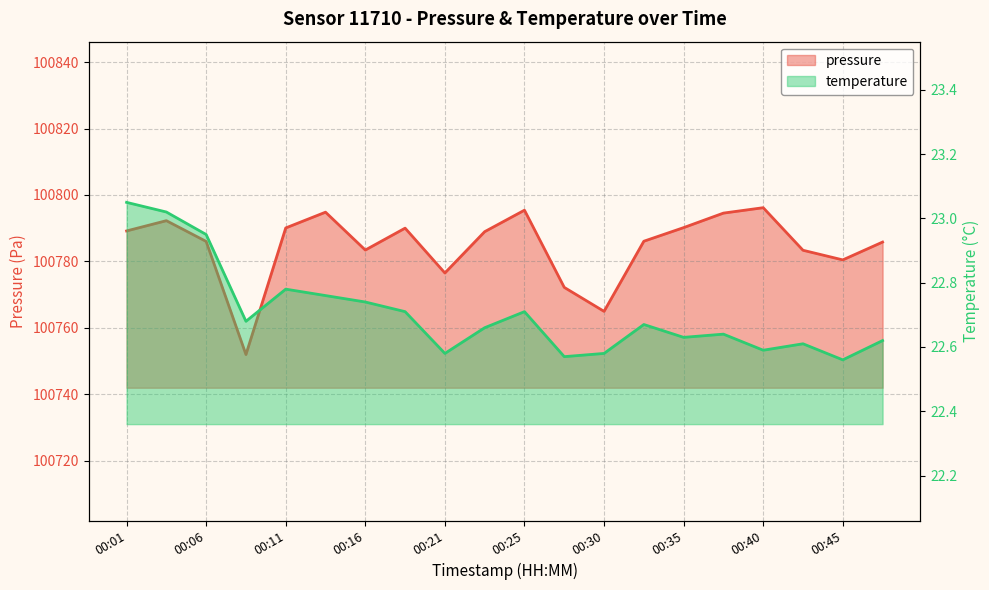

What is the greatest value displayed?

100796.2